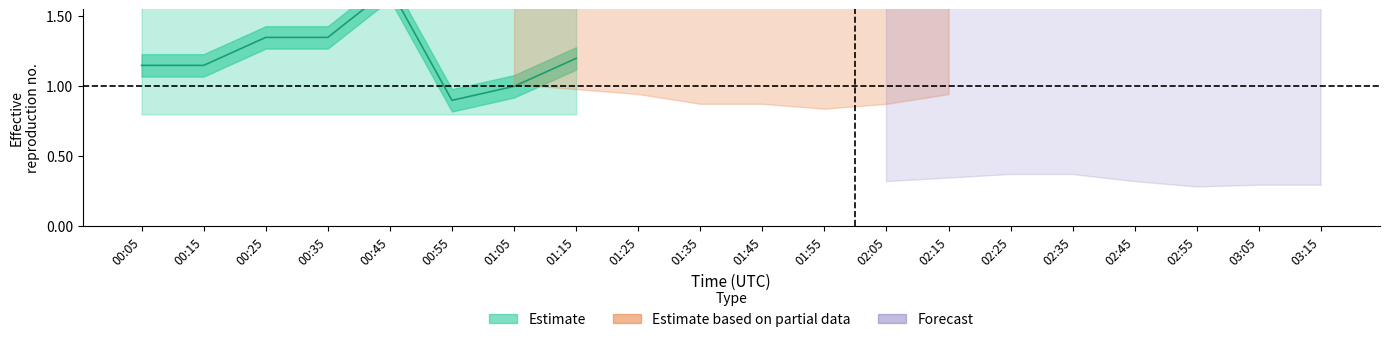

Which label corresponds to the smallest value in the chart?

00:55